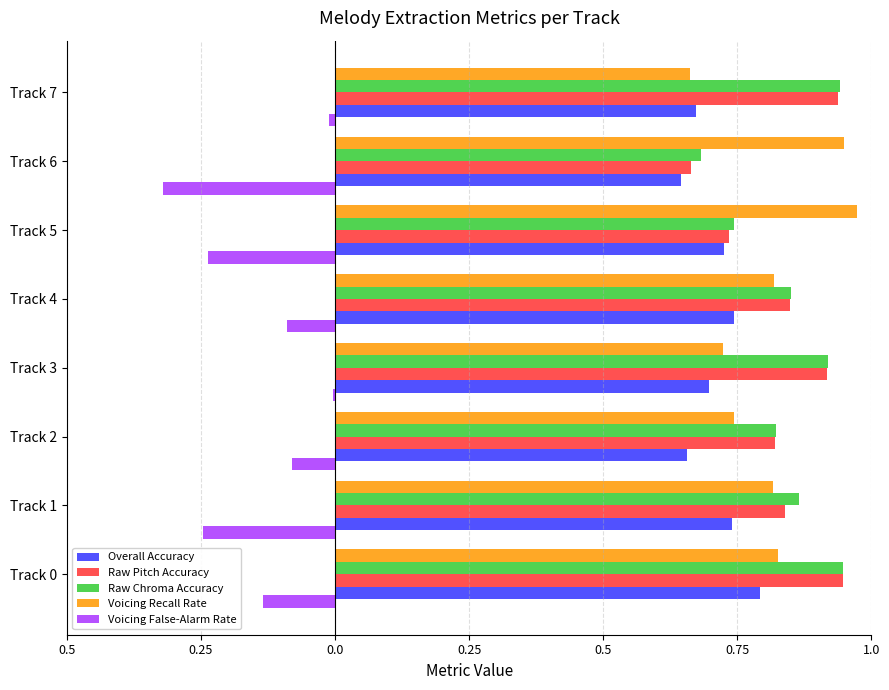

What are all the series names shown in the legend?

Overall Accuracy, Raw Pitch Accuracy, Raw Chroma Accuracy, Voicing Recall Rate, Voicing False-Alarm Rate